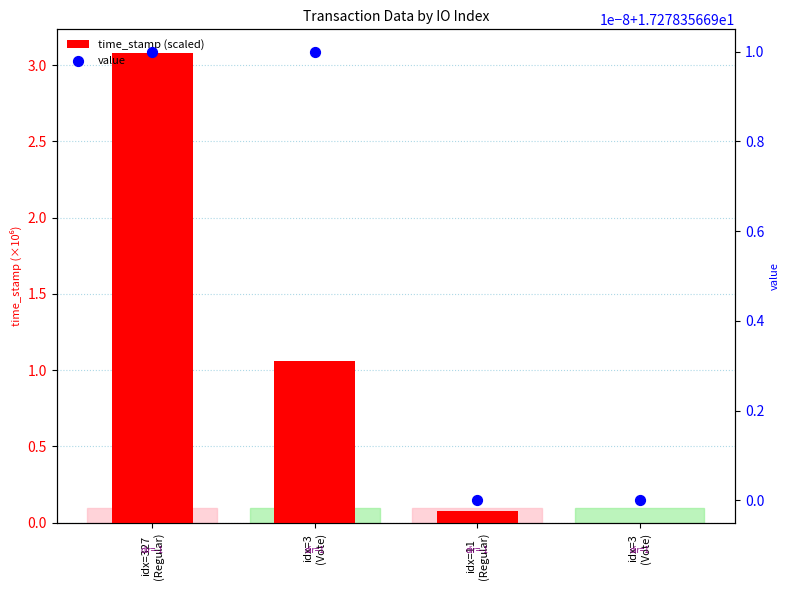

What is the total value across all series at idx=3
(Vote)?

18.3